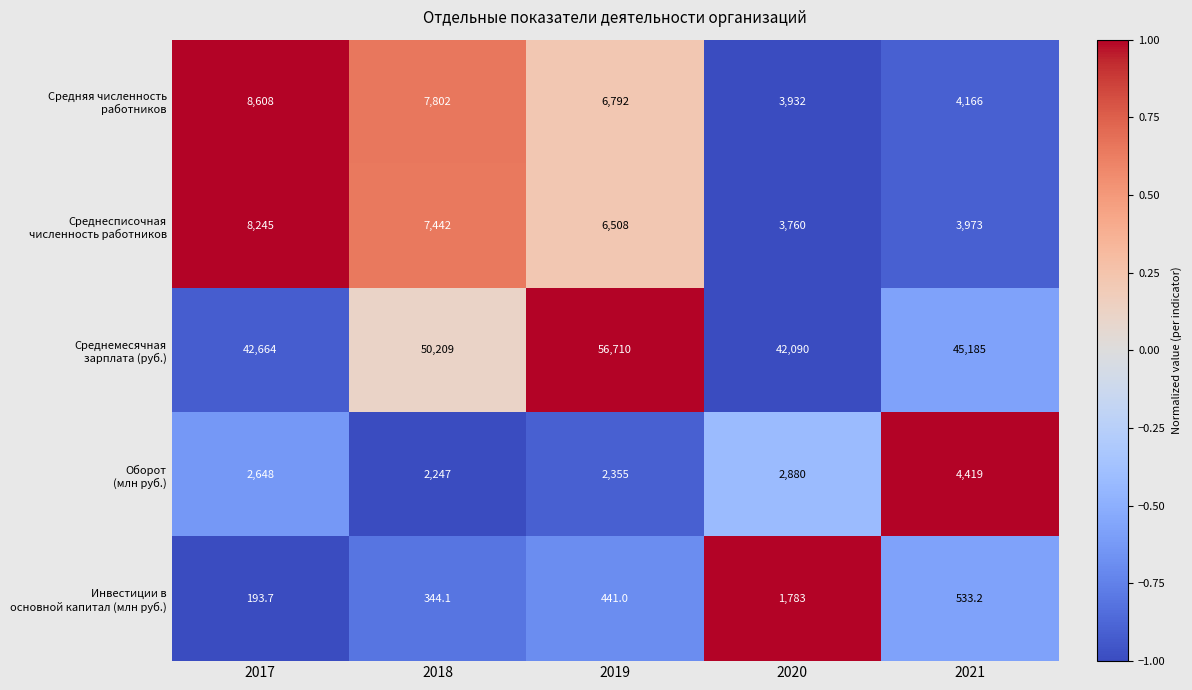

What is the total value across all series at 2019?

72806.0